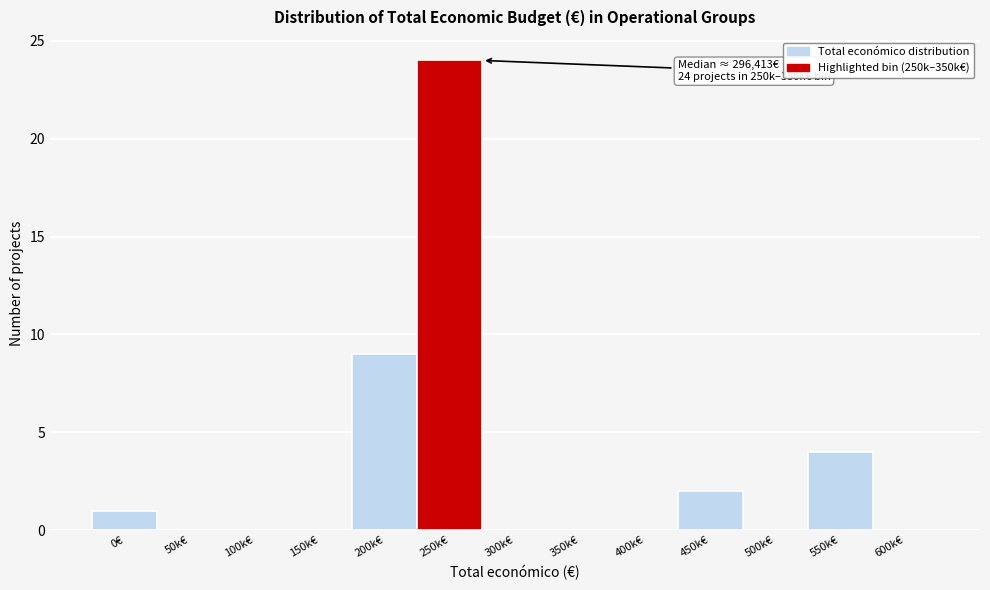

Reading left to right, what are all the values shown in this chart?

0€=1	50k€=0	100k€=0	150k€=0	200k€=9	250k€=24	300k€=0	350k€=0	400k€=0	450k€=2	500k€=0	550k€=4	600k€=0